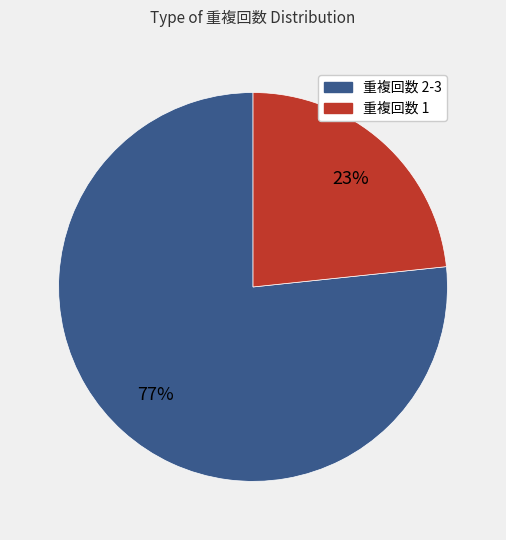

To the nearest percent, what is the combined percentage of 重複回数 2-3 and 重複回数 1?

100%